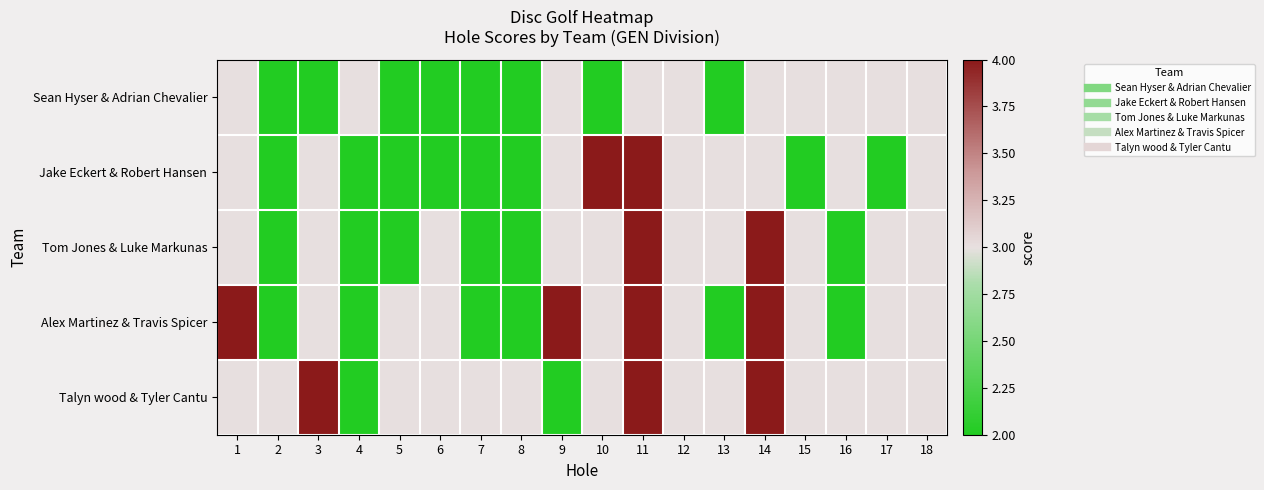

Rank the series by their maximum value, from highest to lowest.

Jake Eckert & Robert Hansen, Tom Jones & Luke Markunas, Alex Martinez & Travis Spicer, Talyn wood & Tyler Cantu, Sean Hyser & Adrian Chevalier